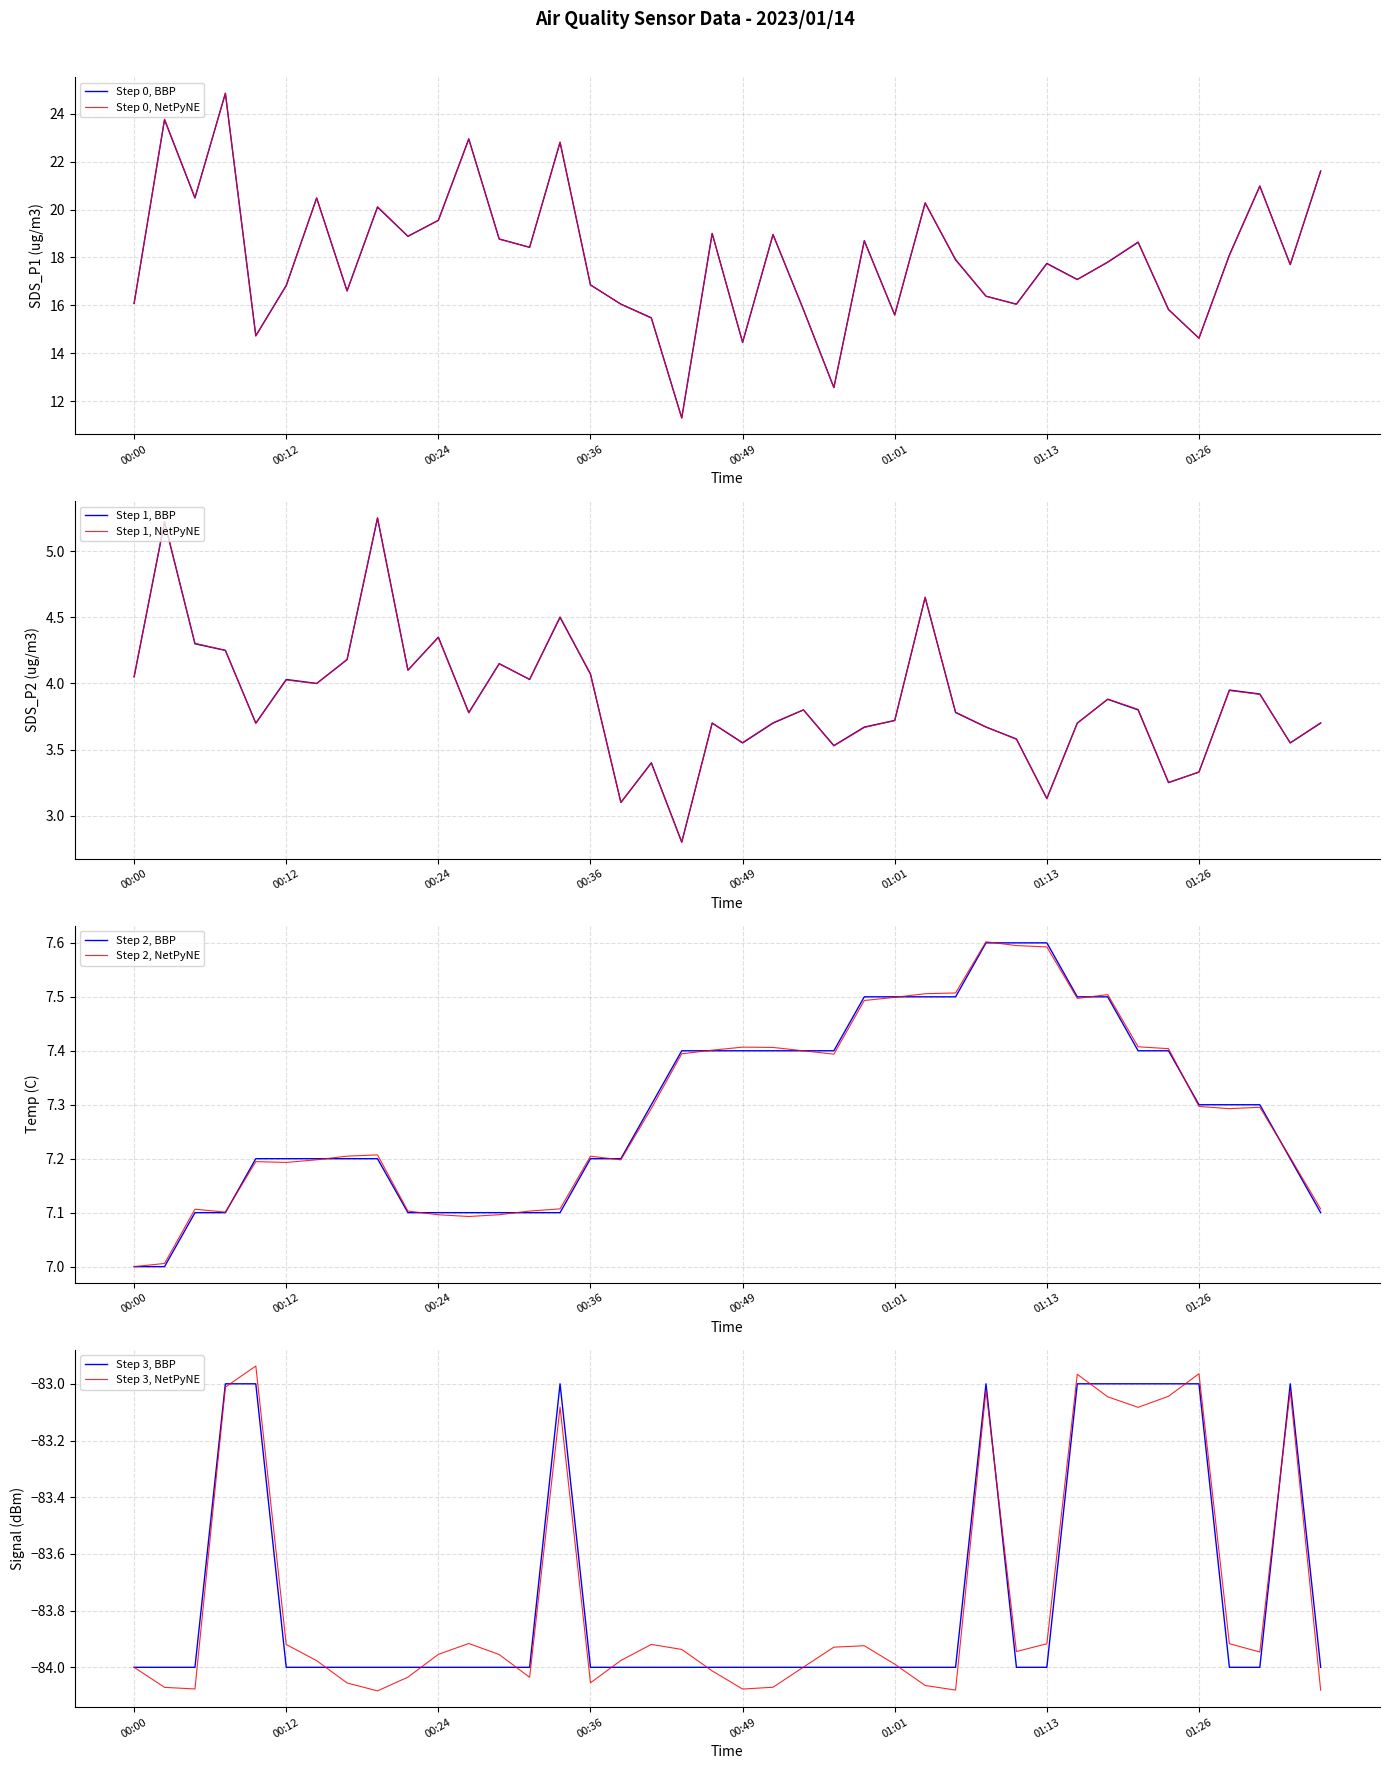

How many categories are shown in the chart?

40